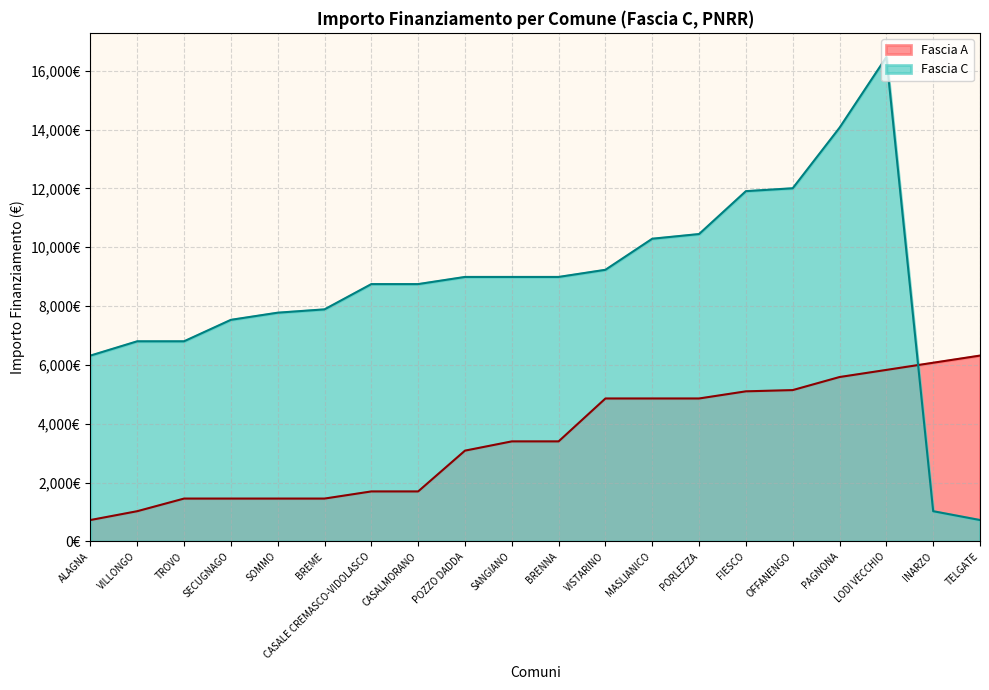

What is the difference between the Fascia C values at LODI VECCHIO and ALAGNA?

10146